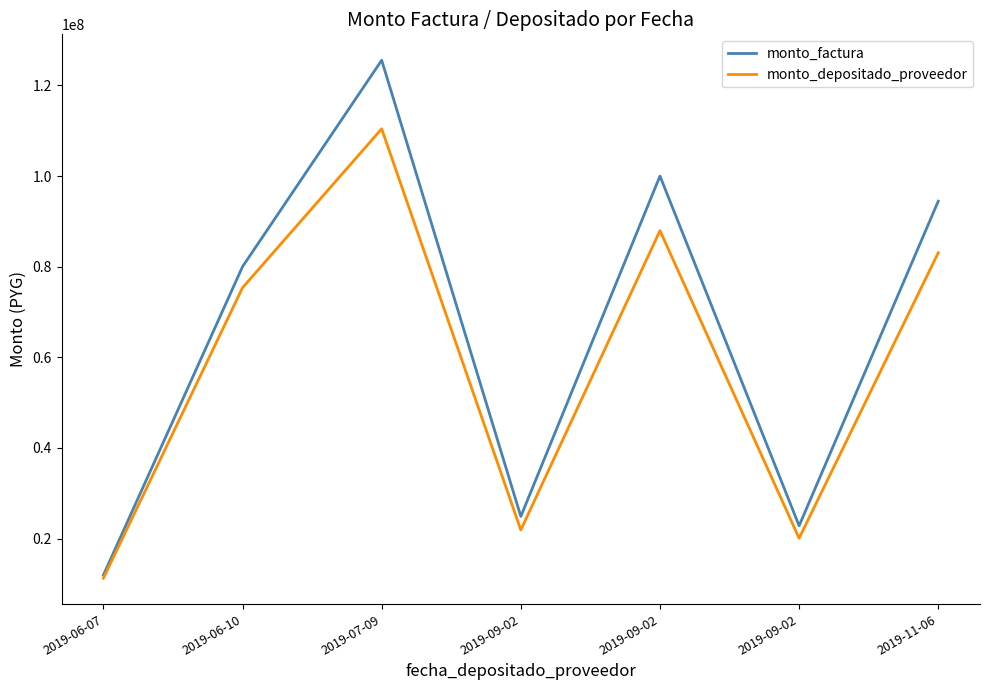

Which category has the lowest value in the monto_factura series?

2019-06-07